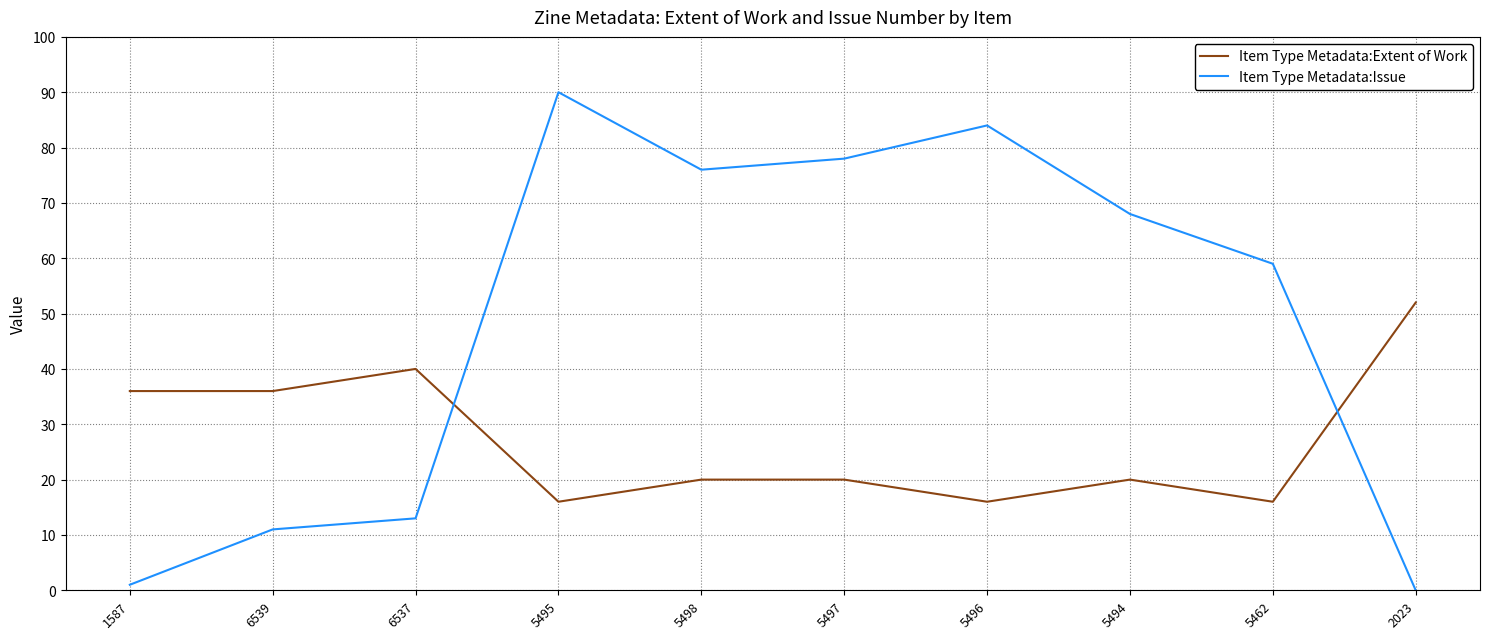

Which category has the highest value across all series?

5495